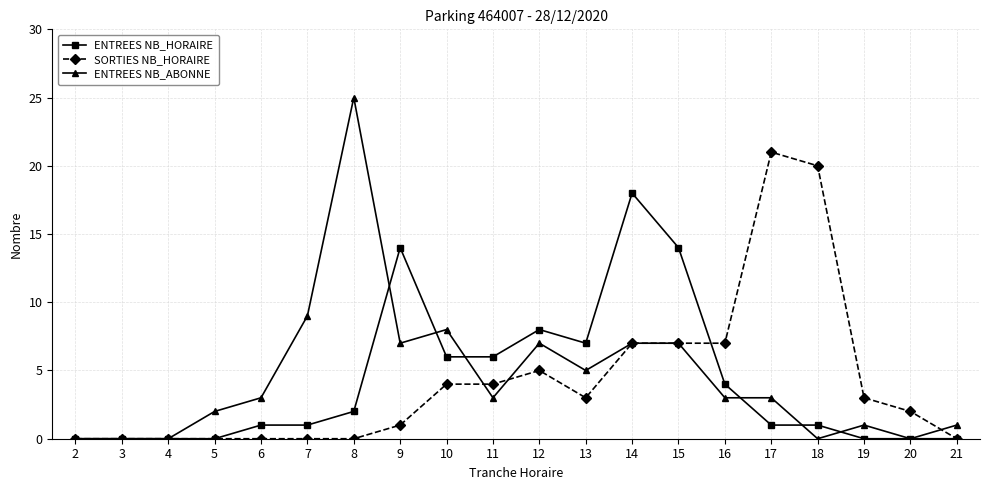

Which category has the highest value across all series?

8